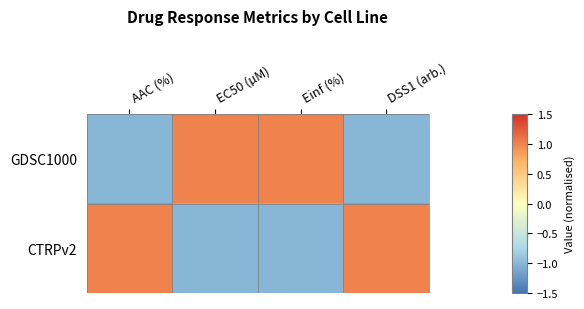

Reading left to right, what are all the values shown in this chart?

GDSC1000: AAC (%)=-1.0	EC50 (µM)=1.0	Einf (%)=1.0	DSS1 (arb.)=-1.0
CTRPv2: AAC (%)=1.0	EC50 (µM)=-1.0	Einf (%)=-1.0	DSS1 (arb.)=1.0